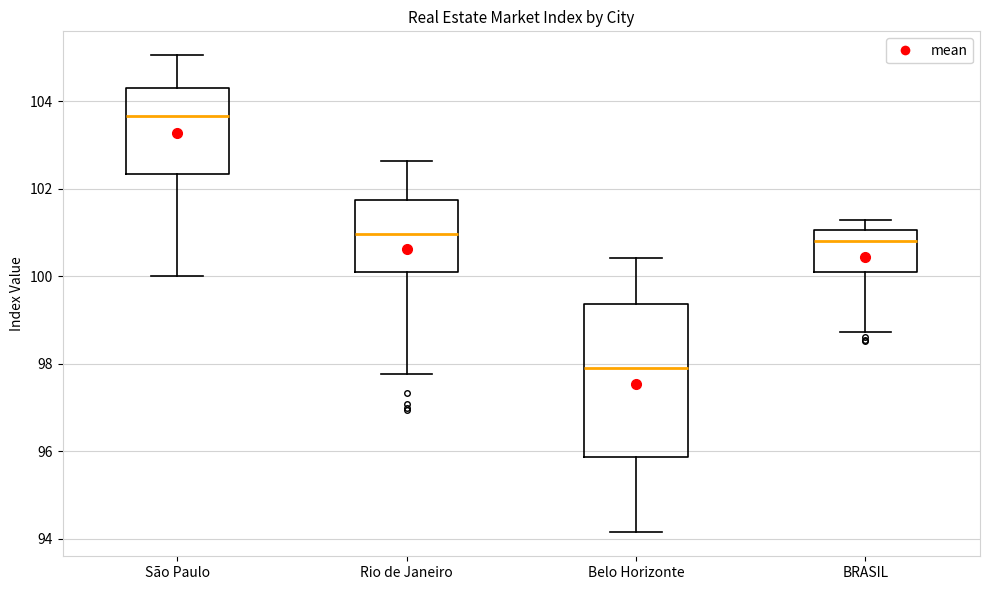

Which box has the lowest median line?

Belo Horizonte